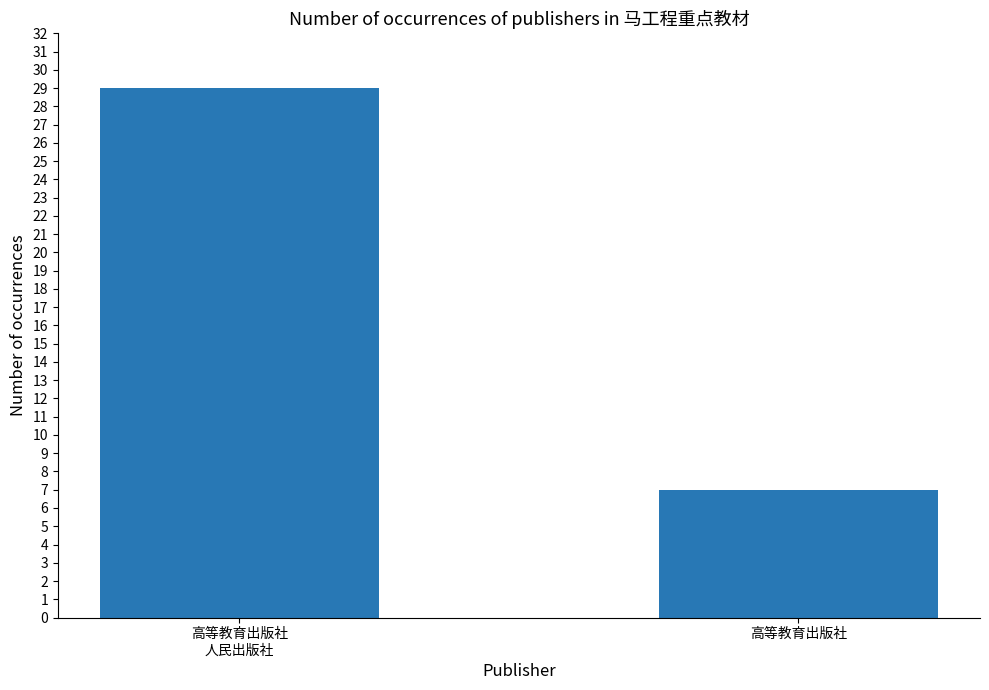

What is the change in value from 高等教育出版社
人民出版社 to 高等教育出版社?

-22